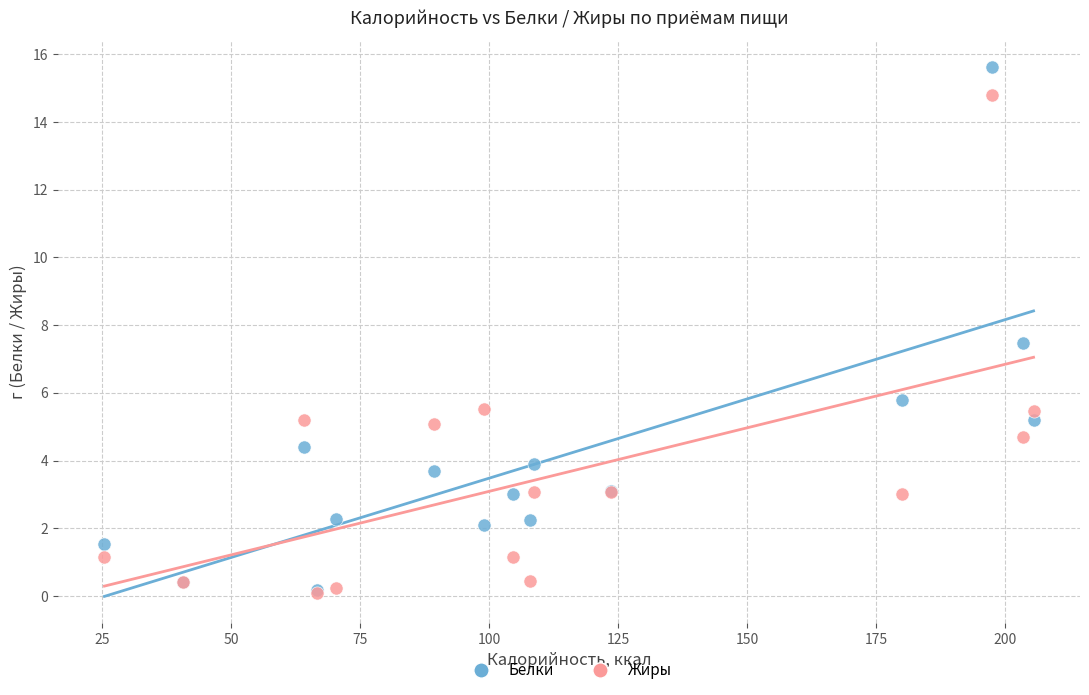

In the Белки series, what Y value is closest to 7?

7.5